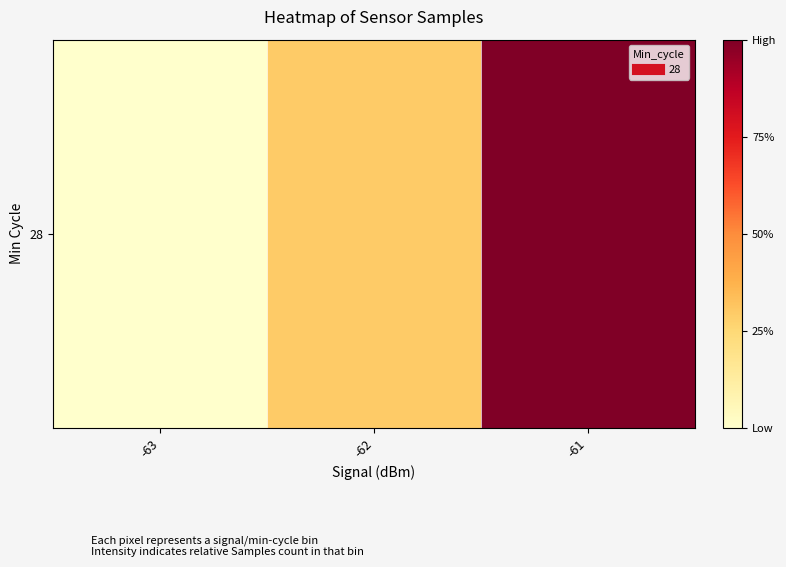

What is the change in value from -63 to -61?

+1.0